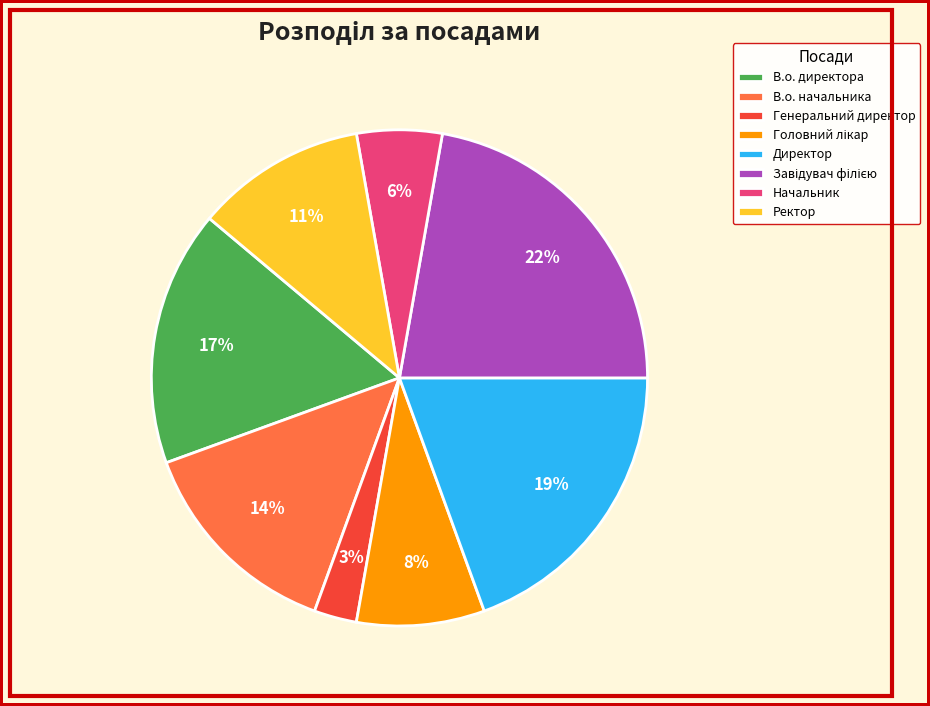

To the nearest percent, what is the difference between the largest and smallest slice percentages?

19%